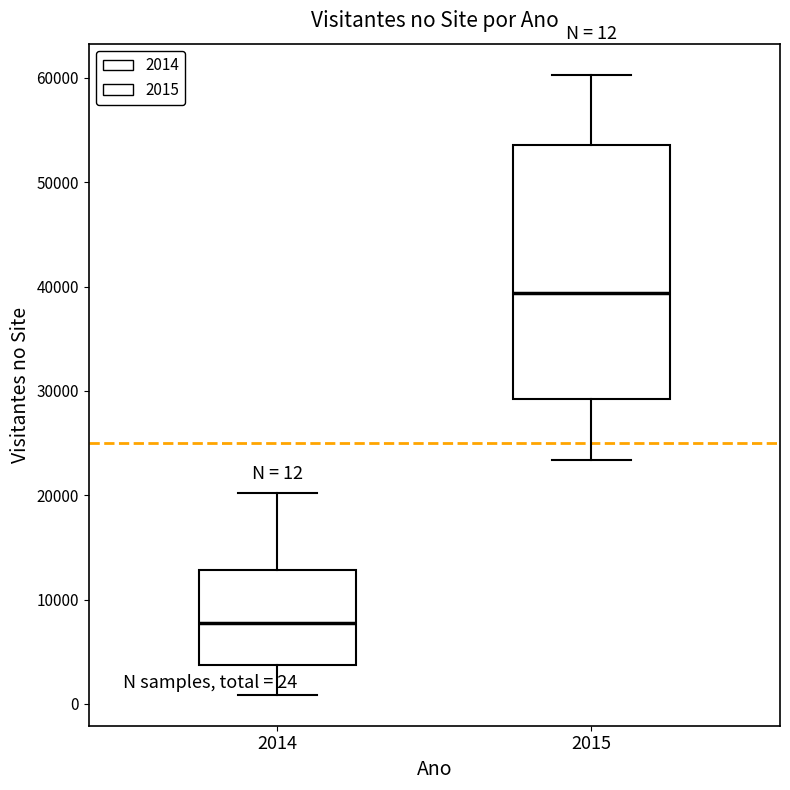

Which box's median line is the lowest?

2014